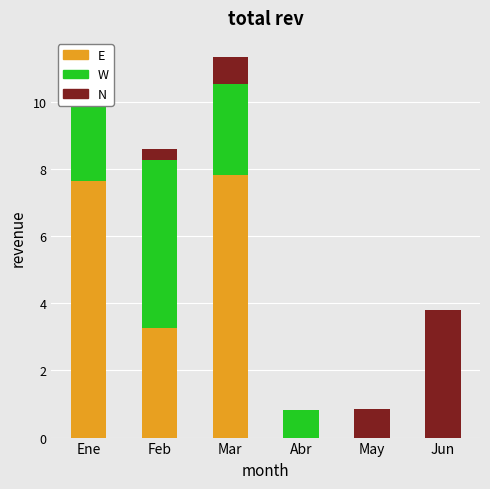

List the series in order of their peak value, highest first.

Sun Monticello, Enjoy Santiago, Enjoy Antofagasta